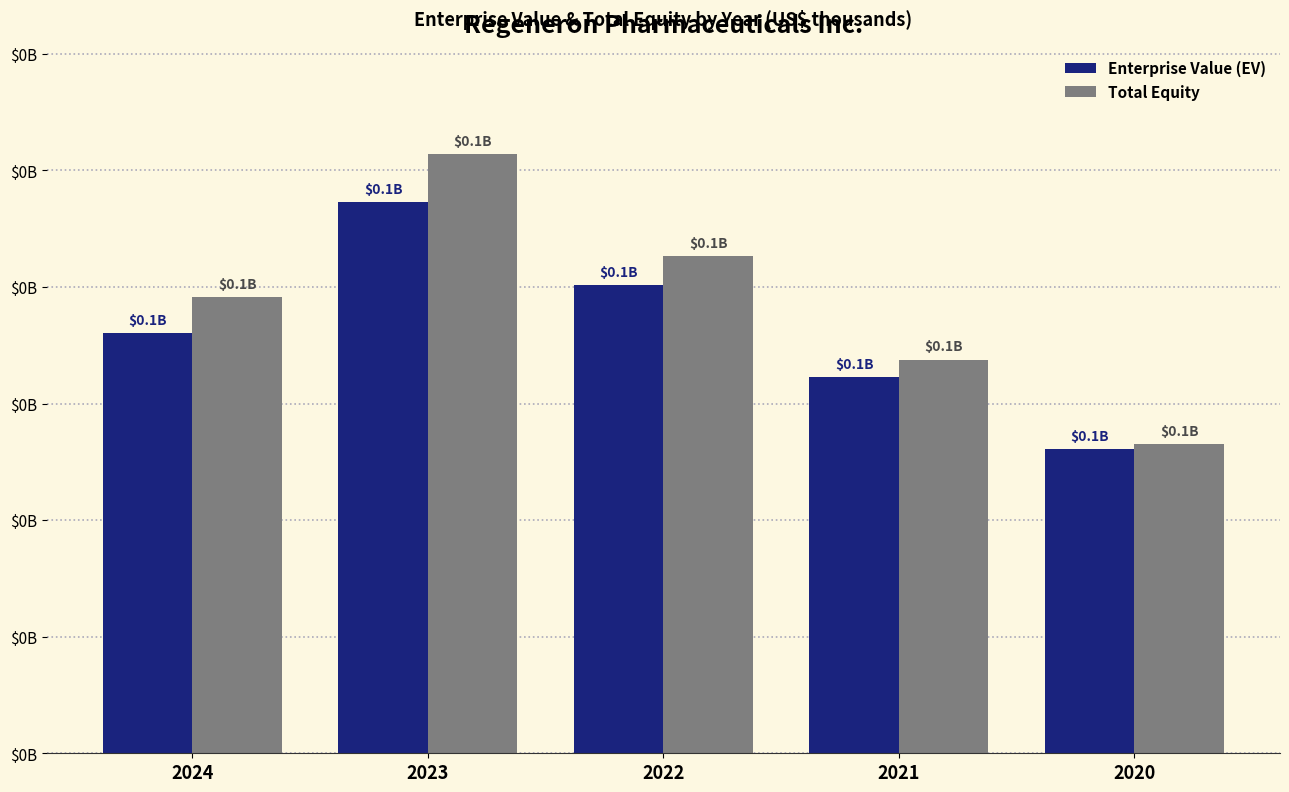

Which category has the lowest value across all series?

2020